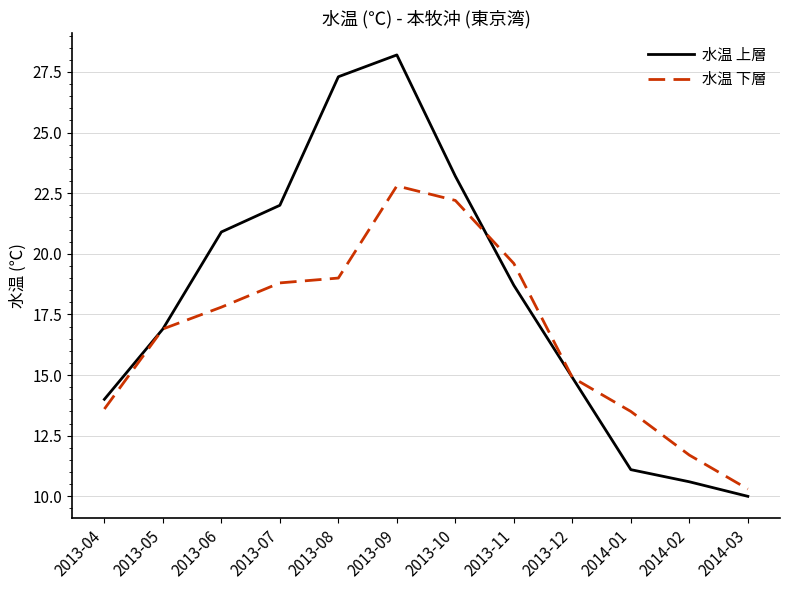

The 水温 下層 series shows 13.8 at 2014-03. True or false?

False